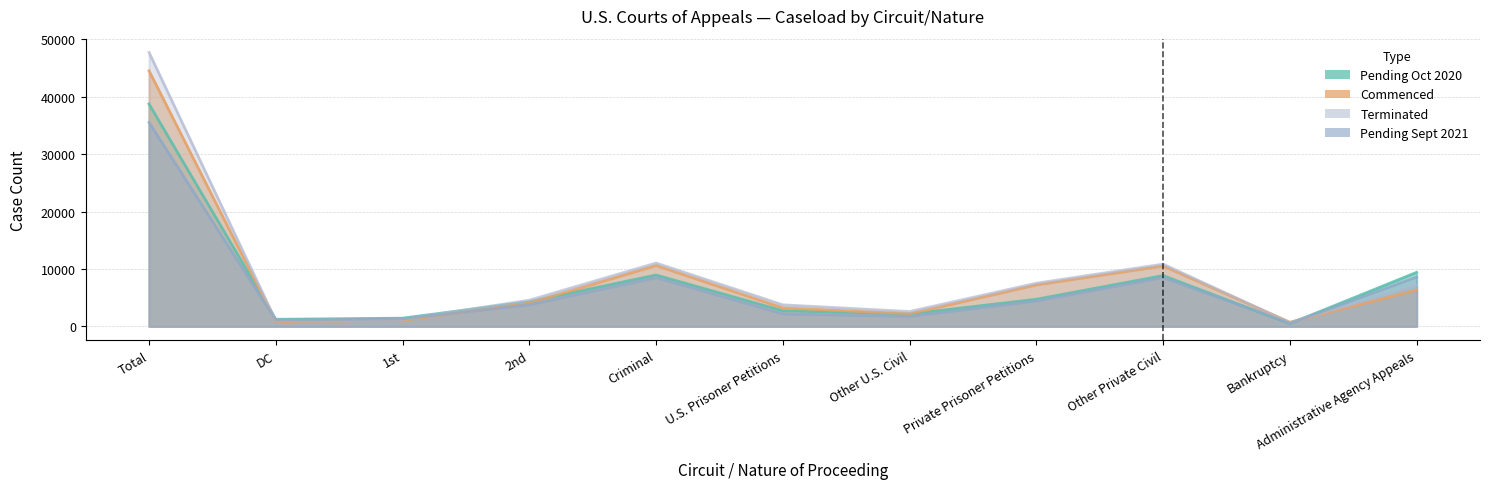

What is the difference between the maximum and minimum values in the Terminated series?

47064